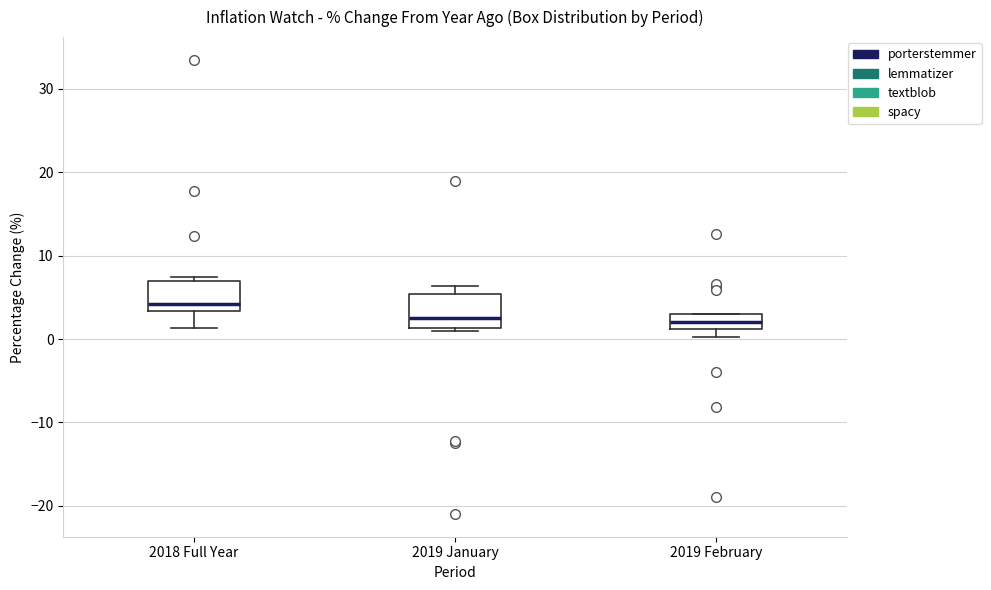

Reading left to right, transcribe this box plot: for each box, give where its median line is, the range the box spans, and where its two whiskers end, as read against the y-axis. The values are not printed on the chart, so give them approximately, as read against the axis.

2018 Full Year: median 4, box 3 to 7, whiskers 1 to 7 (just above the box's upper edge)
2019 January: median 3, box 1 to 5, whiskers 1 (just below the box's lower edge) to 6
2019 February: median 2, box 1 to 3, whiskers 0 to 3